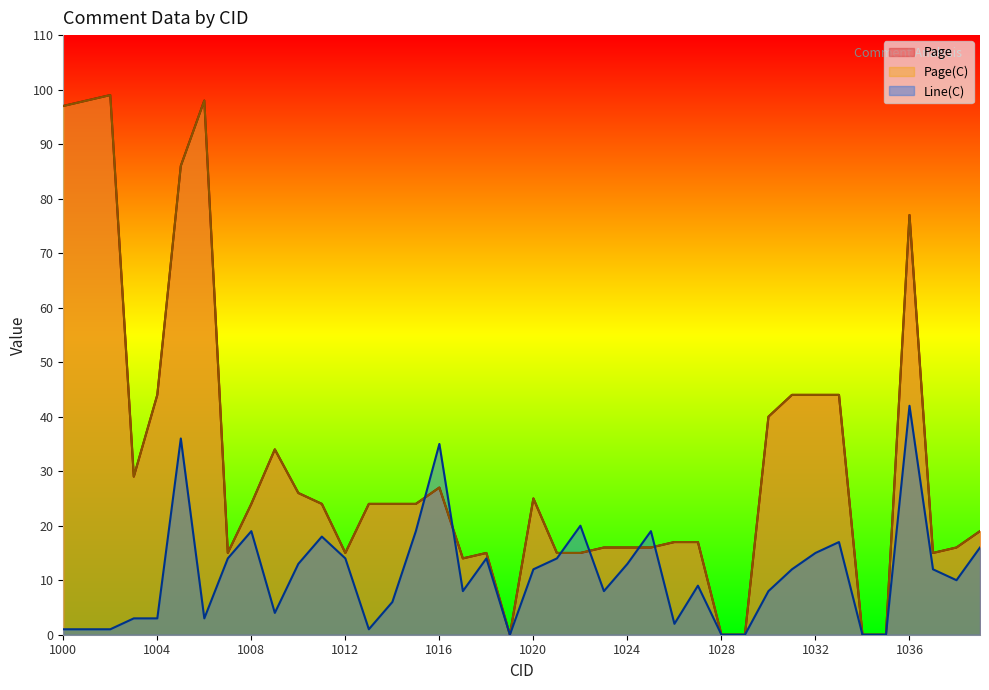

At which category is the sum across all series the highest?

1005